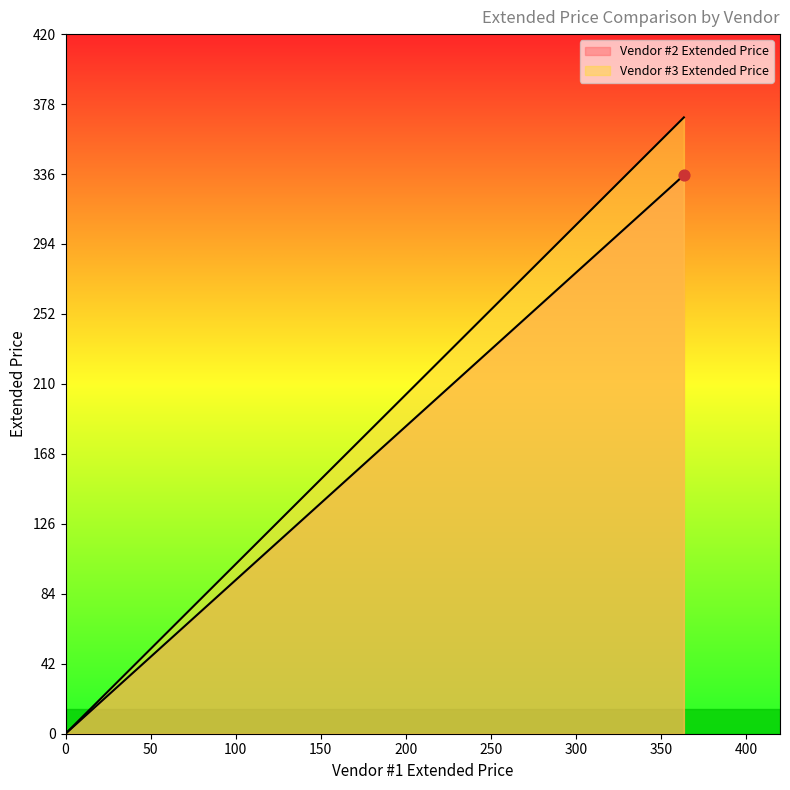

Which series has the largest Y range (max minus min)?

Vendor #3 Extended Price